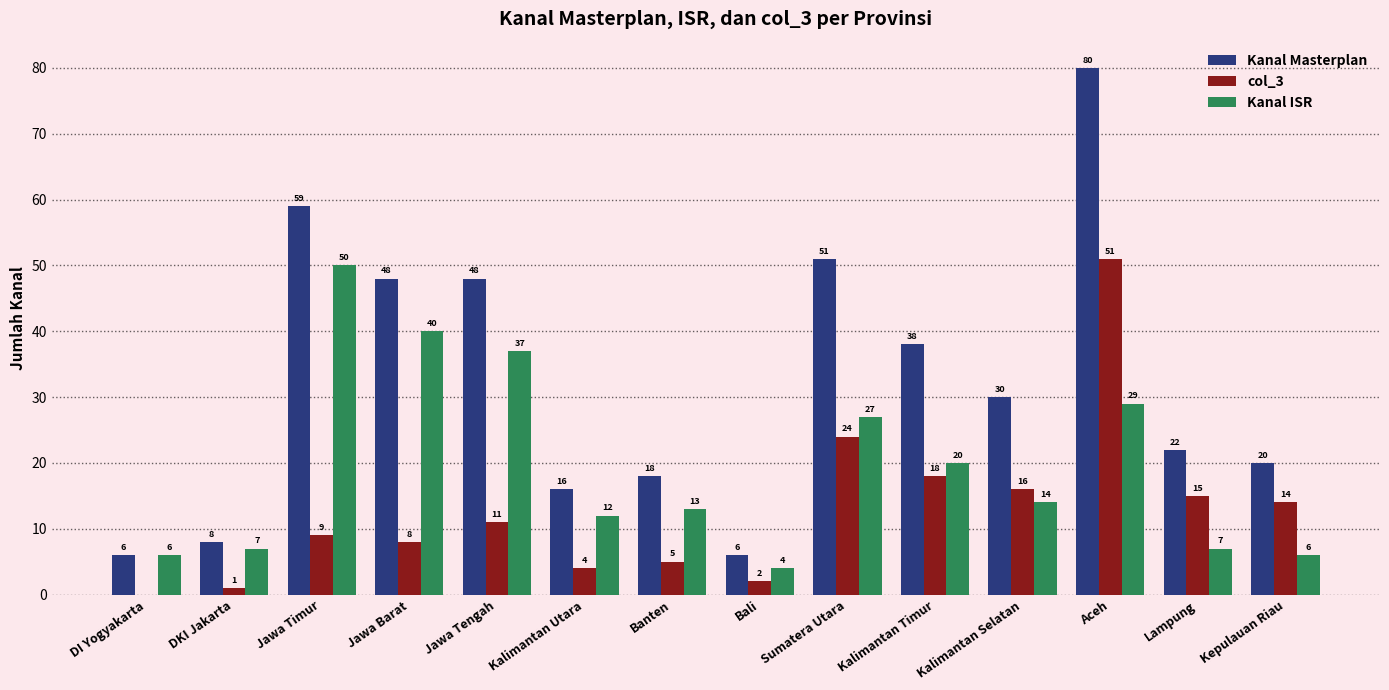

What is the greatest value displayed?

80